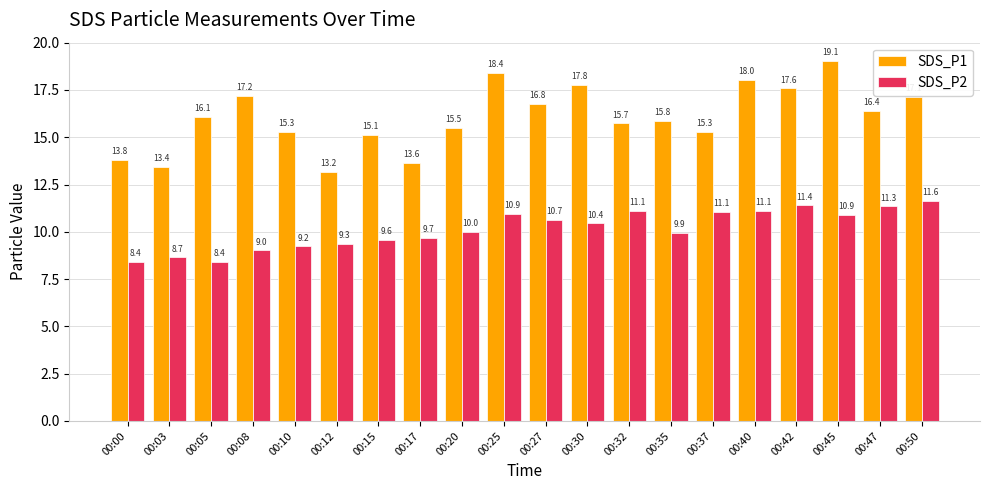

At which label does SDS_P2 reach its peak?

00:50